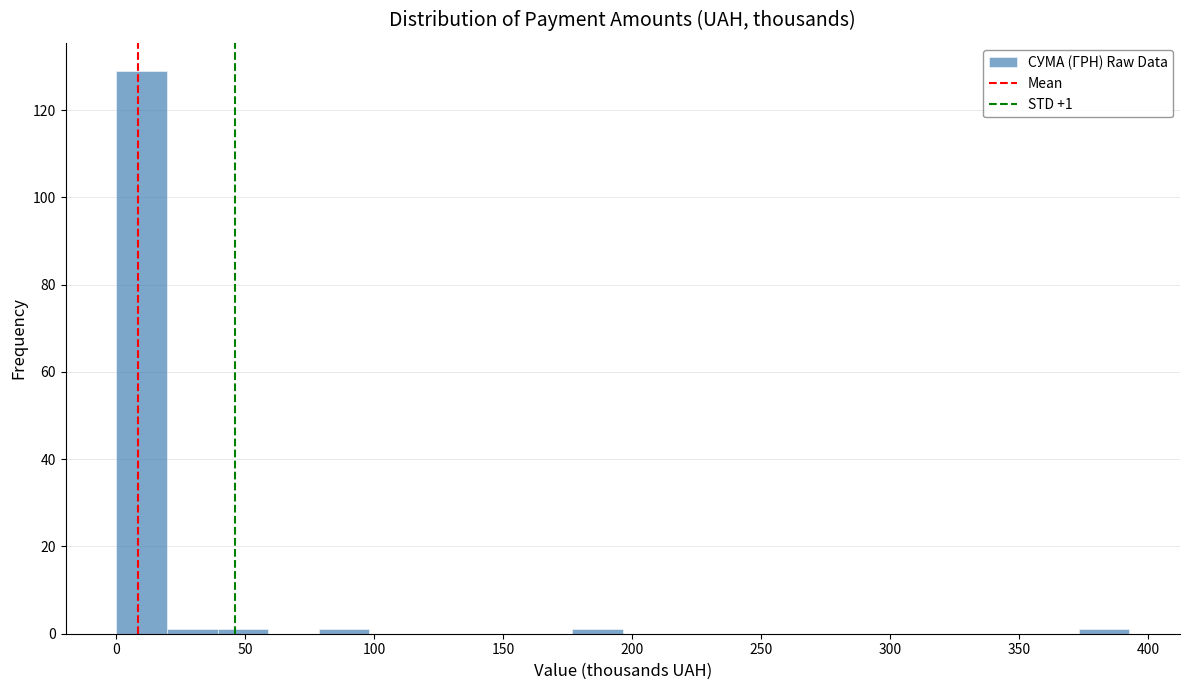

Around what value on the x-axis is the tallest bar? Give the approximate position of its centre, as read against the axis.

10